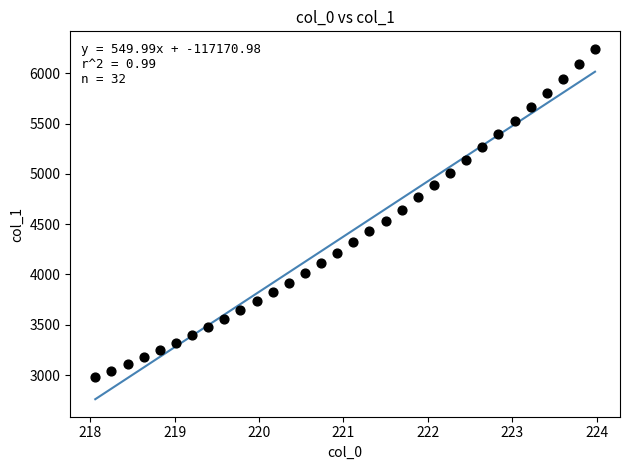

What is the range of Y values (max minus min)?

3267.2